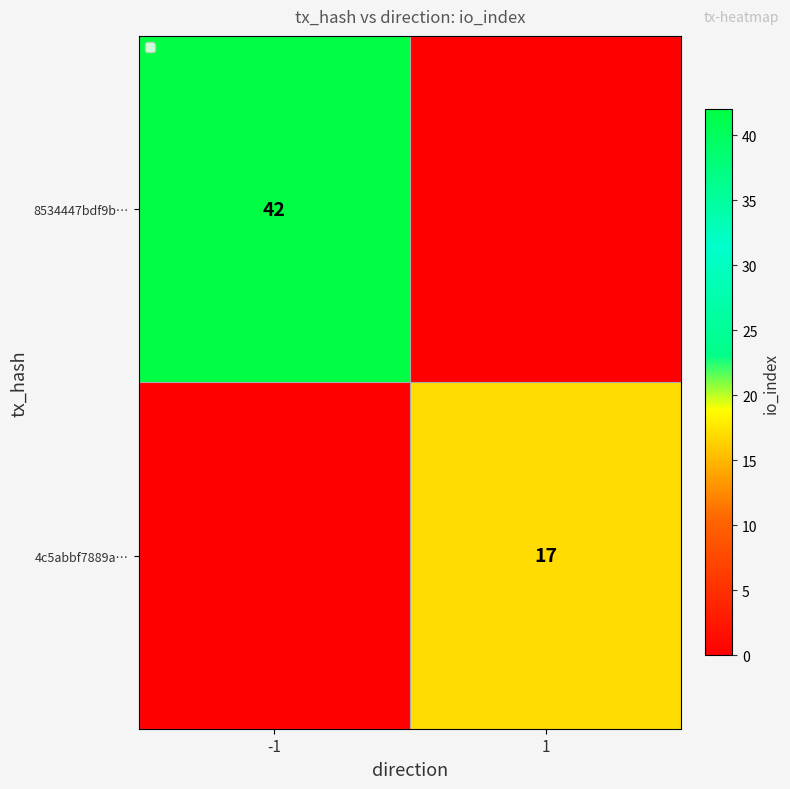

What is the spread (max minus min) of values at -1?

42